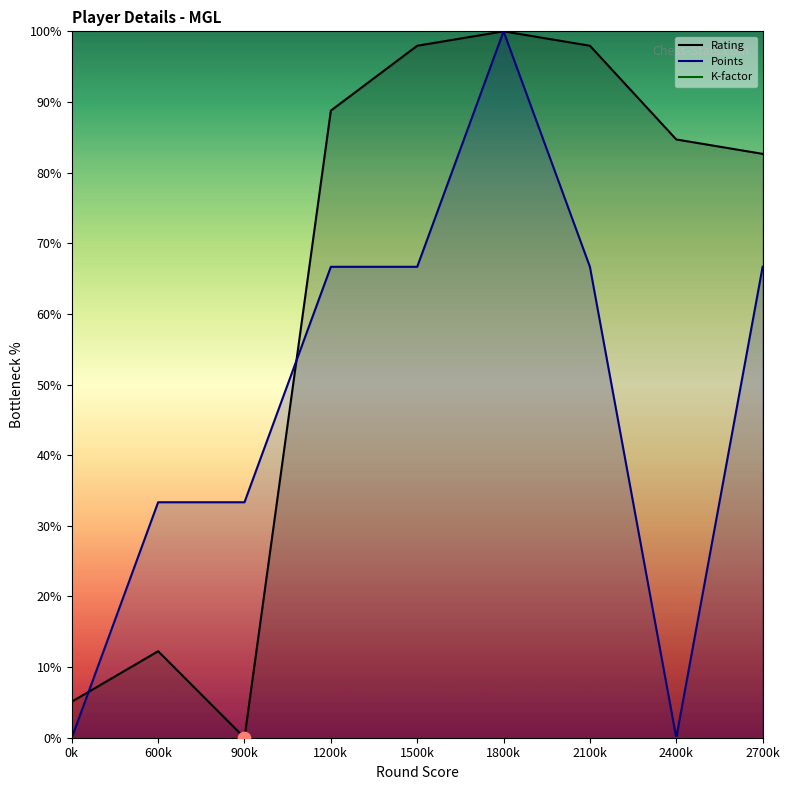

Which series has the widest spread of Y values?

Rating